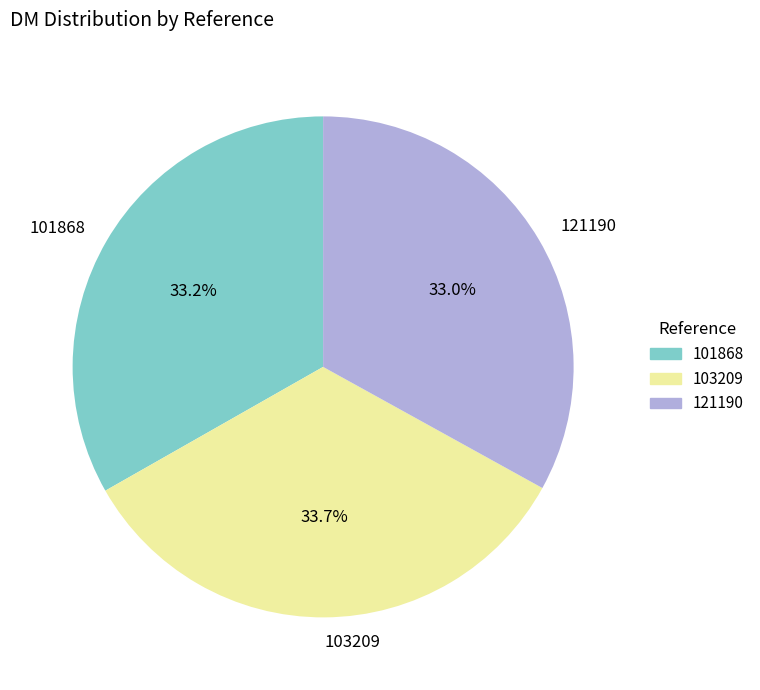

To the nearest percent, what percentage of the pie is 101868?

33%